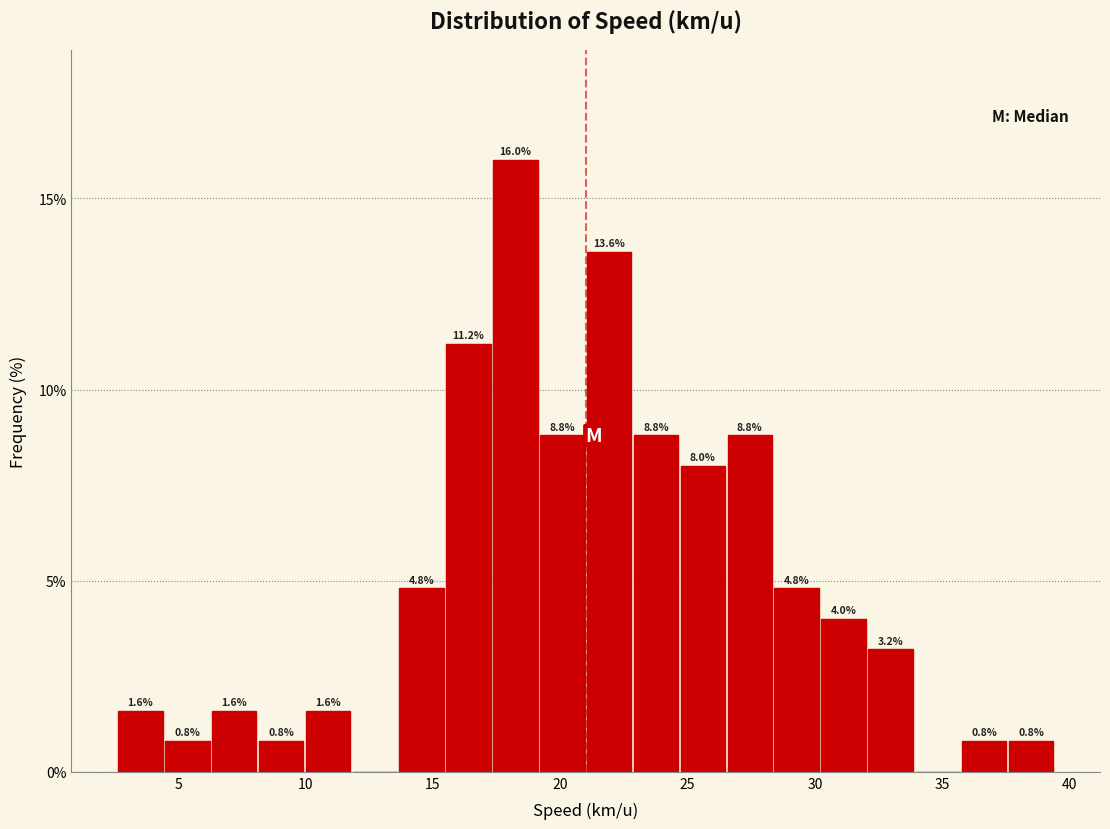

Read against the x-axis, roughly where is the centre of the tallest bar?

18.0